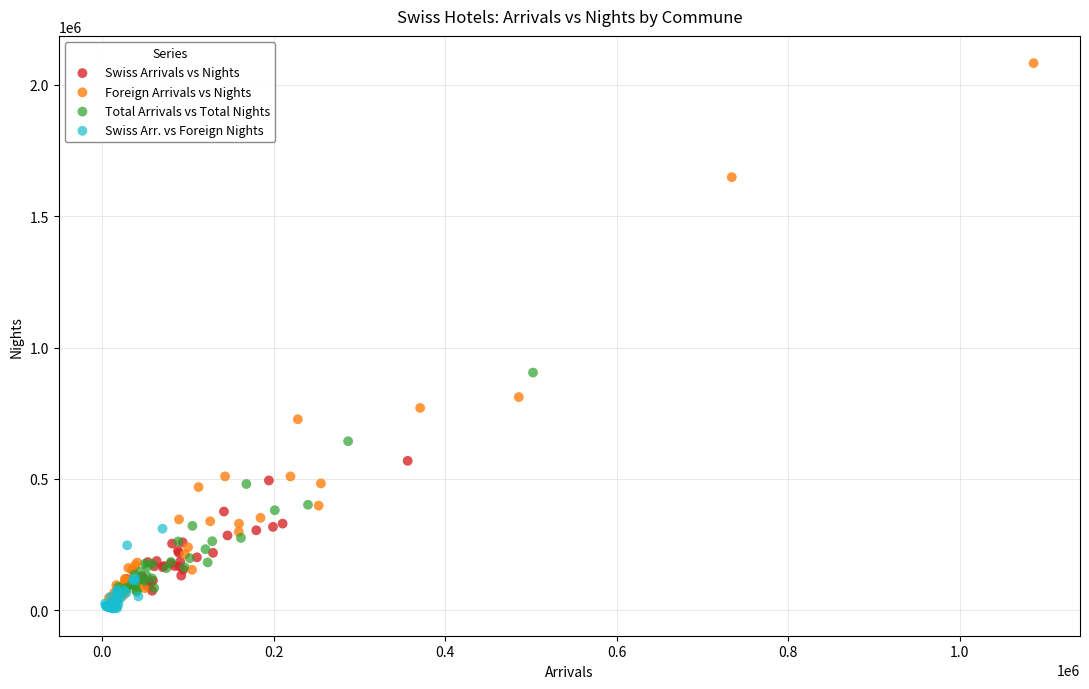

Which series contains the lowest Y value?

Swiss Arr. vs Foreign Nights